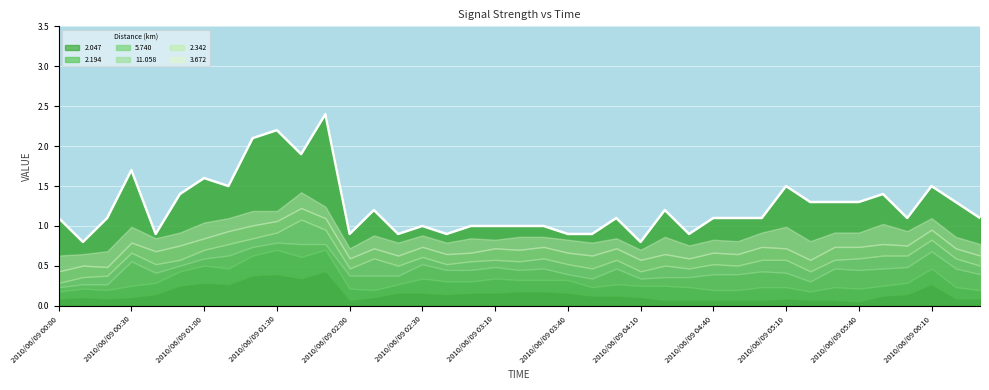

At which label does 3.672 reach its minimum?

2010/06/09 03:10